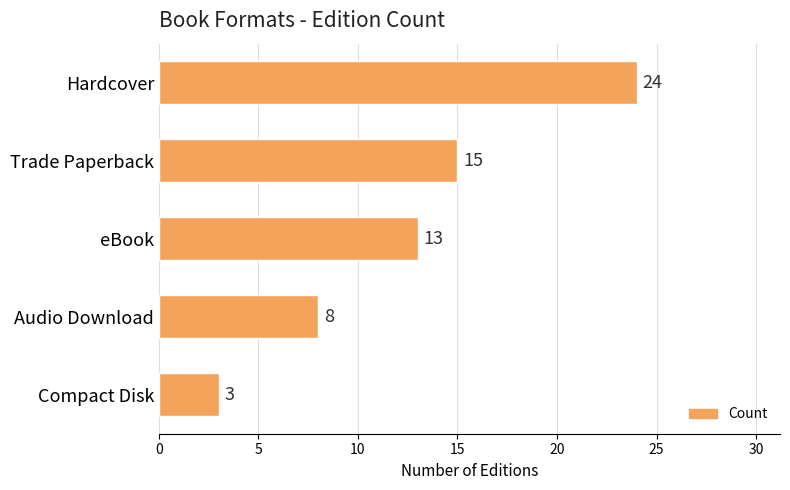

What is the value of the 3rd bar from the top?

13